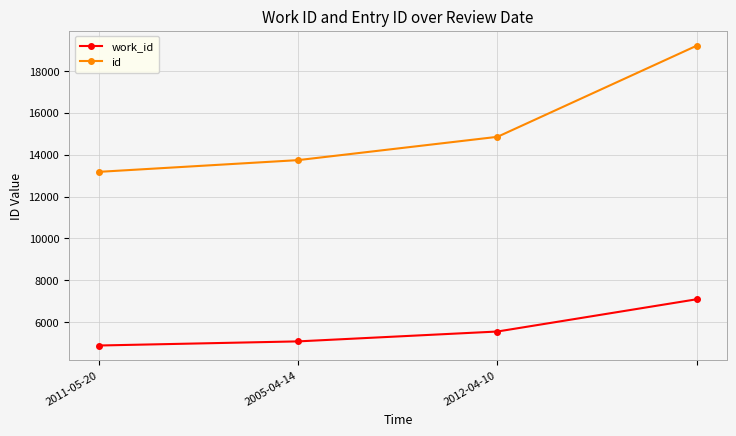

What is the highest value of the id series?

19203